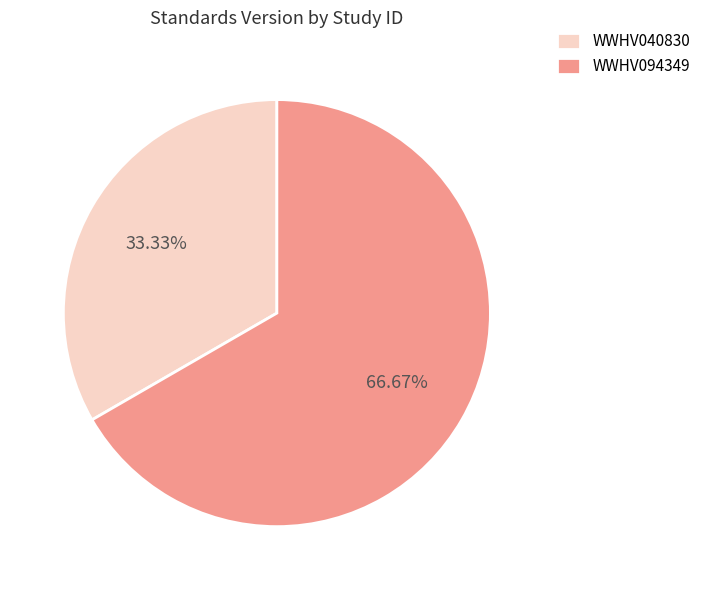

How many segments does this pie chart have?

2